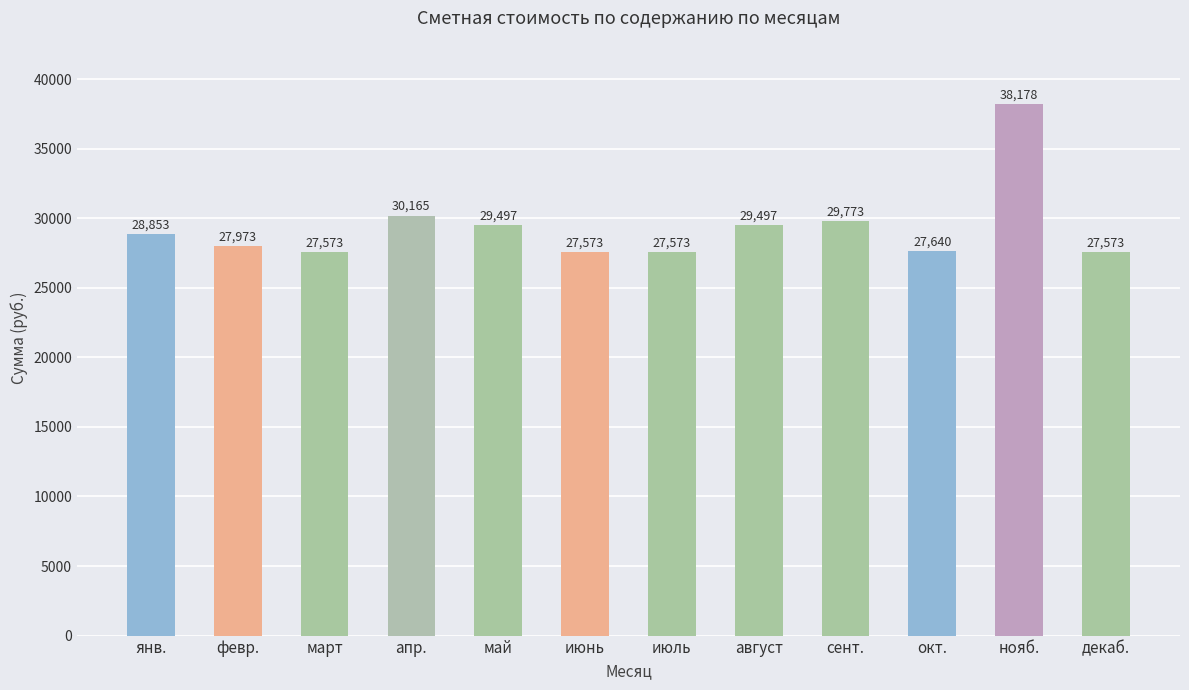

How many data points does each series have?

12